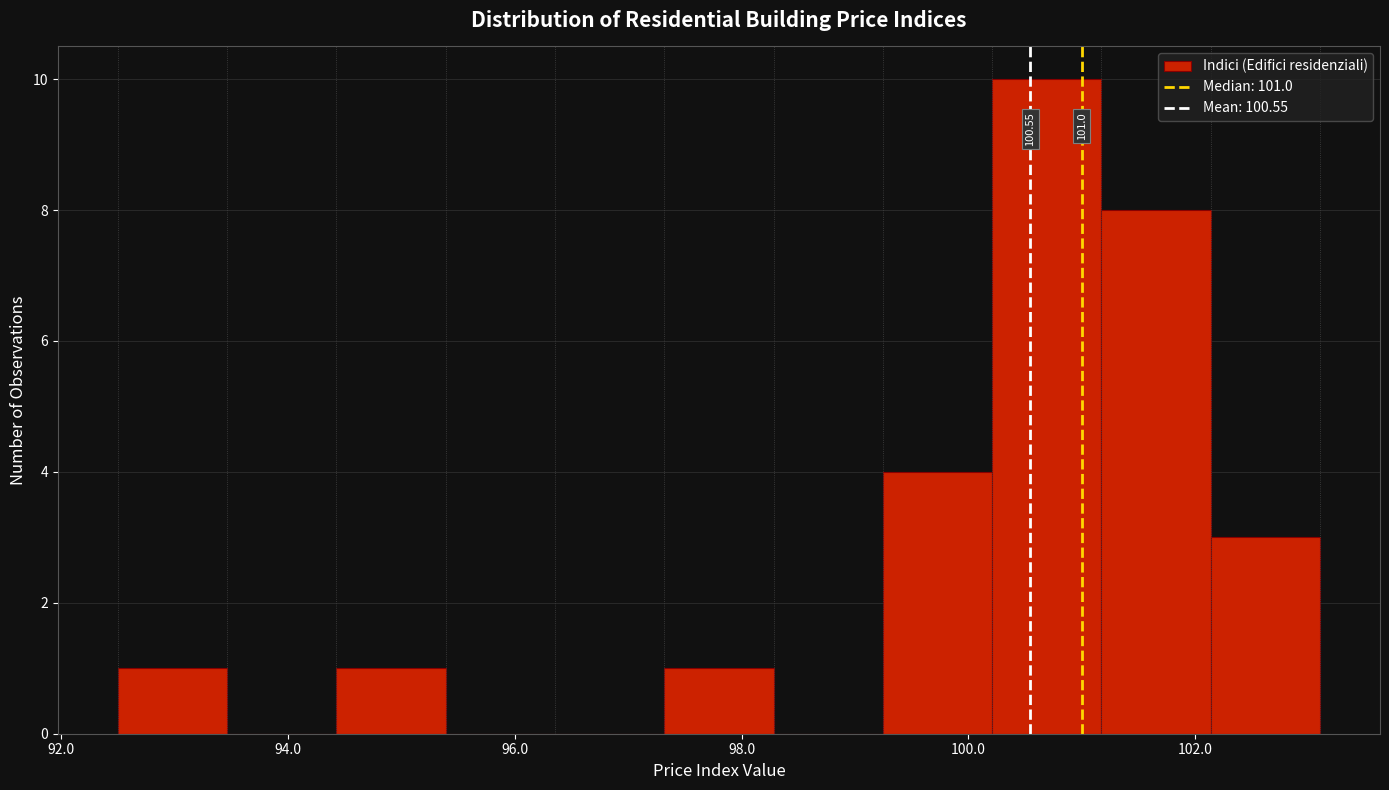

Over which range of the x-axis is the bar tallest?

100.2 to 101.2